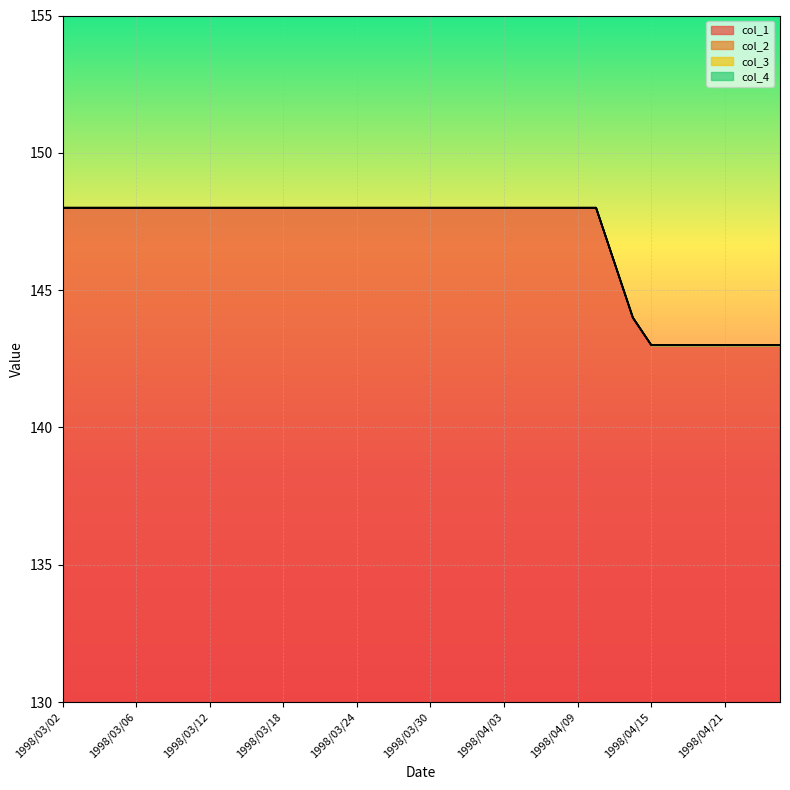

What position from the right is 1998/03/11?

33